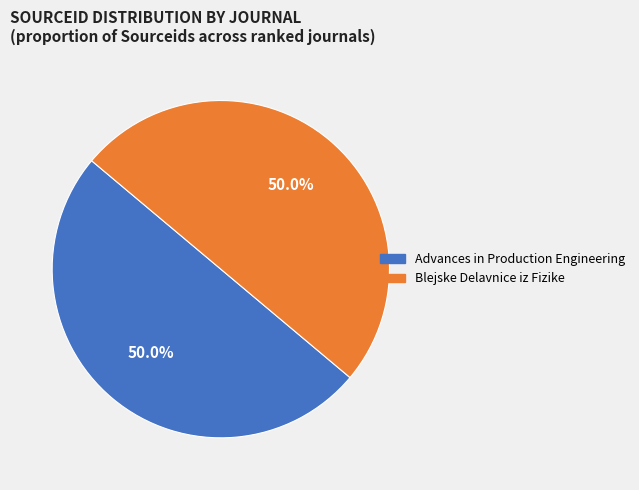

To the nearest percent, what is the combined percentage of Blejske Delavnice iz Fizike and Advances in Production Engineering?

100%